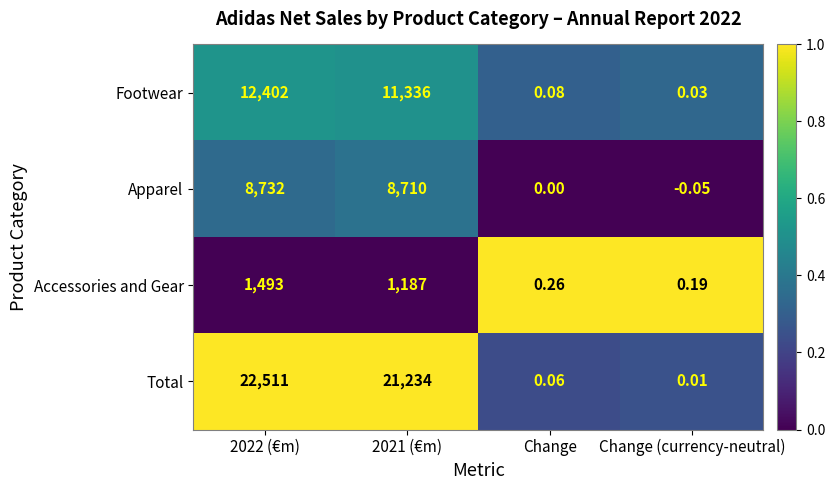

Which series has the largest total across all categories?

Total